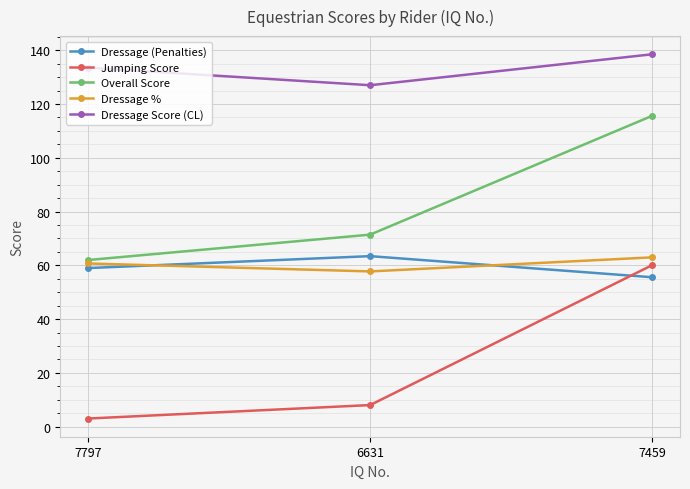

What is the average value of the Dressage Score (CL) series?

133.0